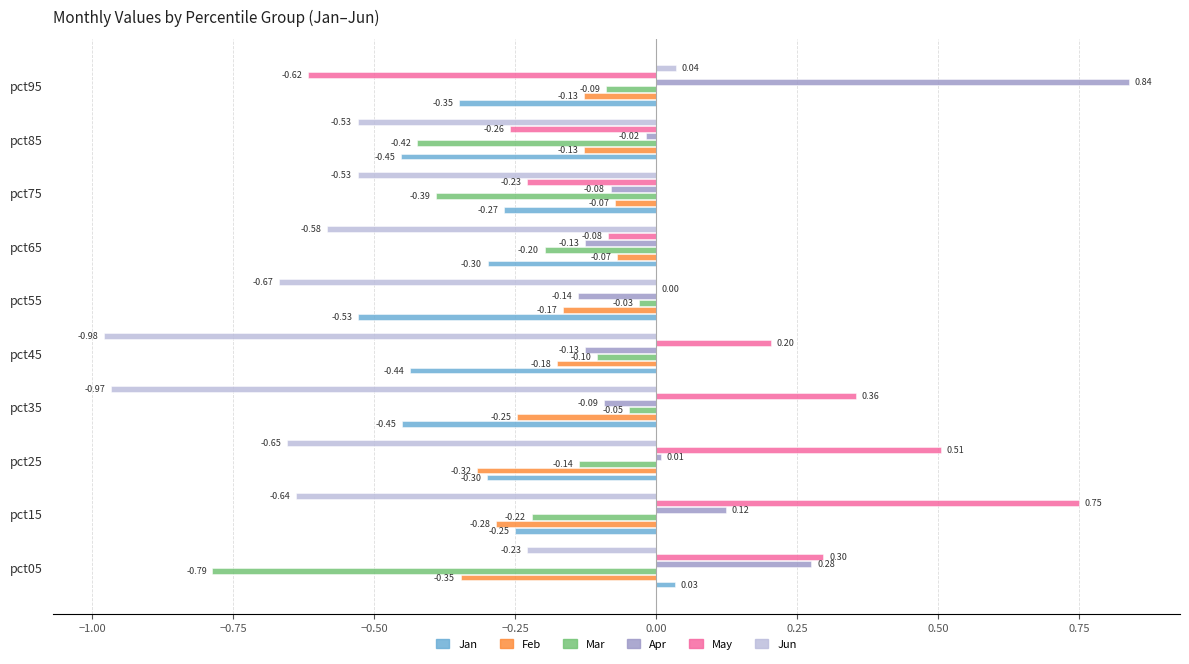

Which series has the largest total across all categories?

May